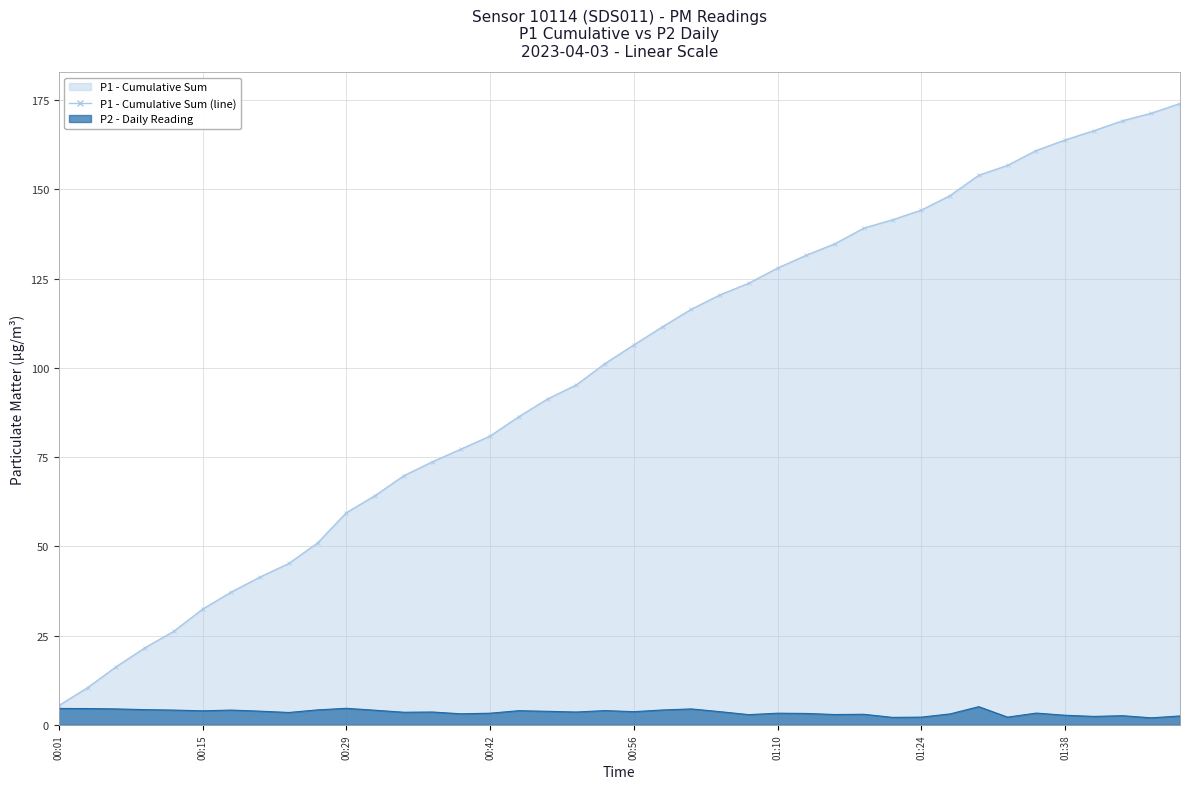

Rank the categories by value from lowest to highest.

01:46, 01:21, 01:24, 01:33, 01:41, 01:49, 01:44, 01:38, 01:07, 01:16, 01:18, 01:27, 00:39, 01:13, 00:42, 01:10, 01:35, 00:23, 00:34, 00:37, 00:51, 00:56, 01:05, 00:48, 00:20, 00:15, 00:45, 00:53, 00:31, 00:12, 00:18, 00:59, 00:26, 00:09, 00:07, 01:02, 00:04, 00:01, 00:29, 01:30